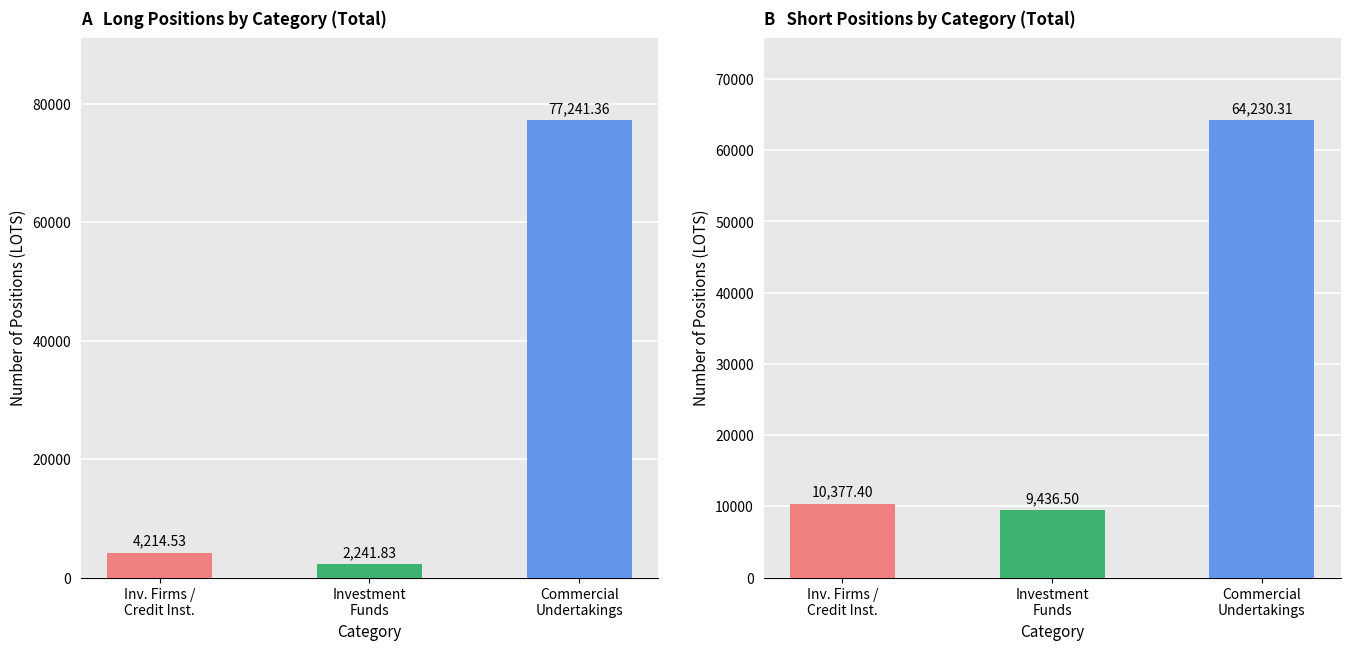

What is the label of the 1st bar from the left?

Inv. Firms /
Credit Inst.